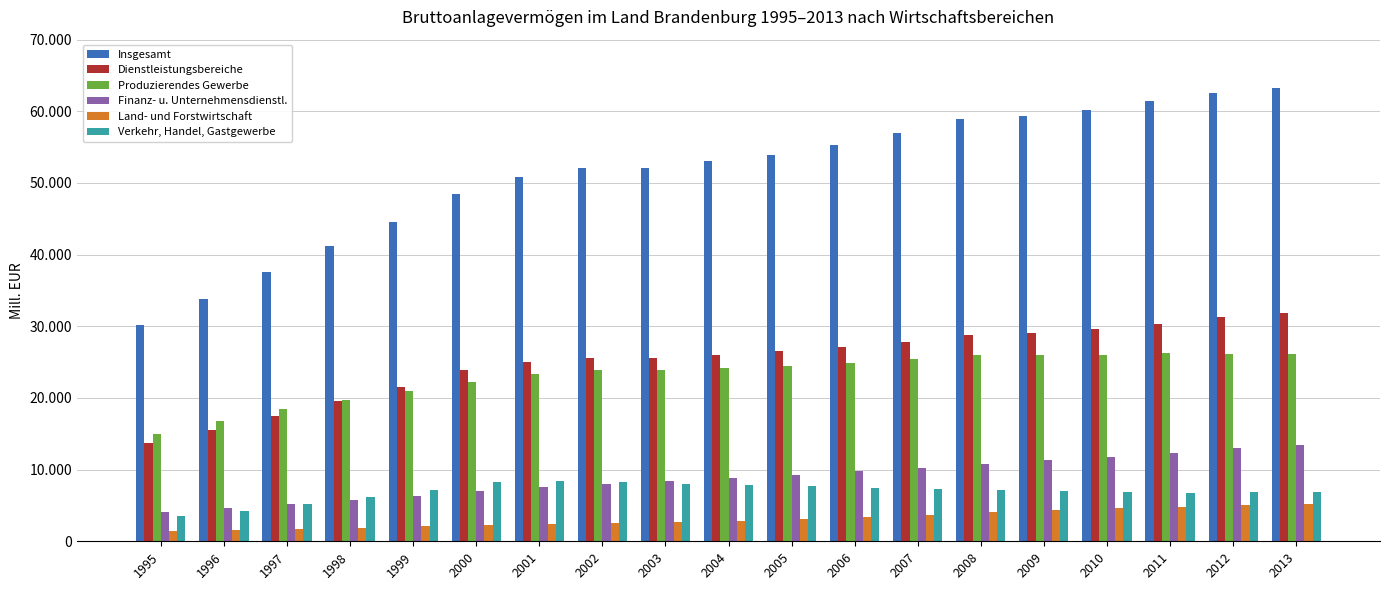

Does the chart contain any negative values?

No